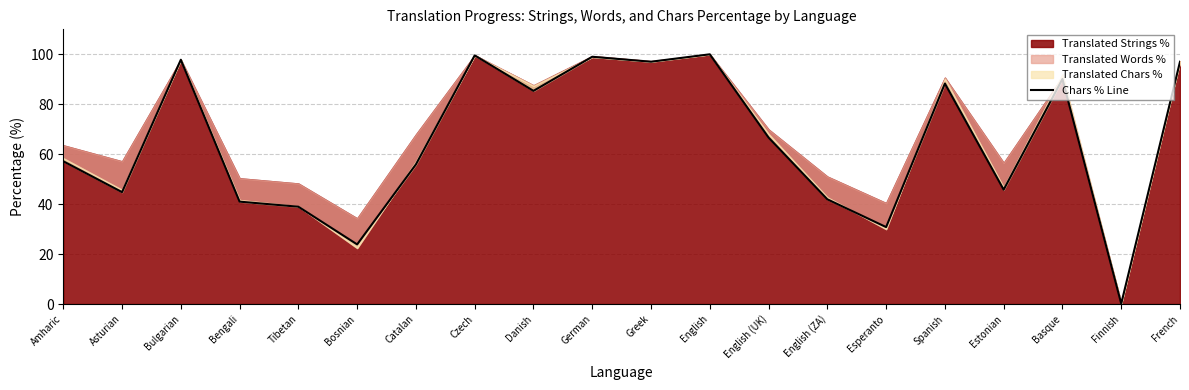

What is the greatest value displayed?

100.0